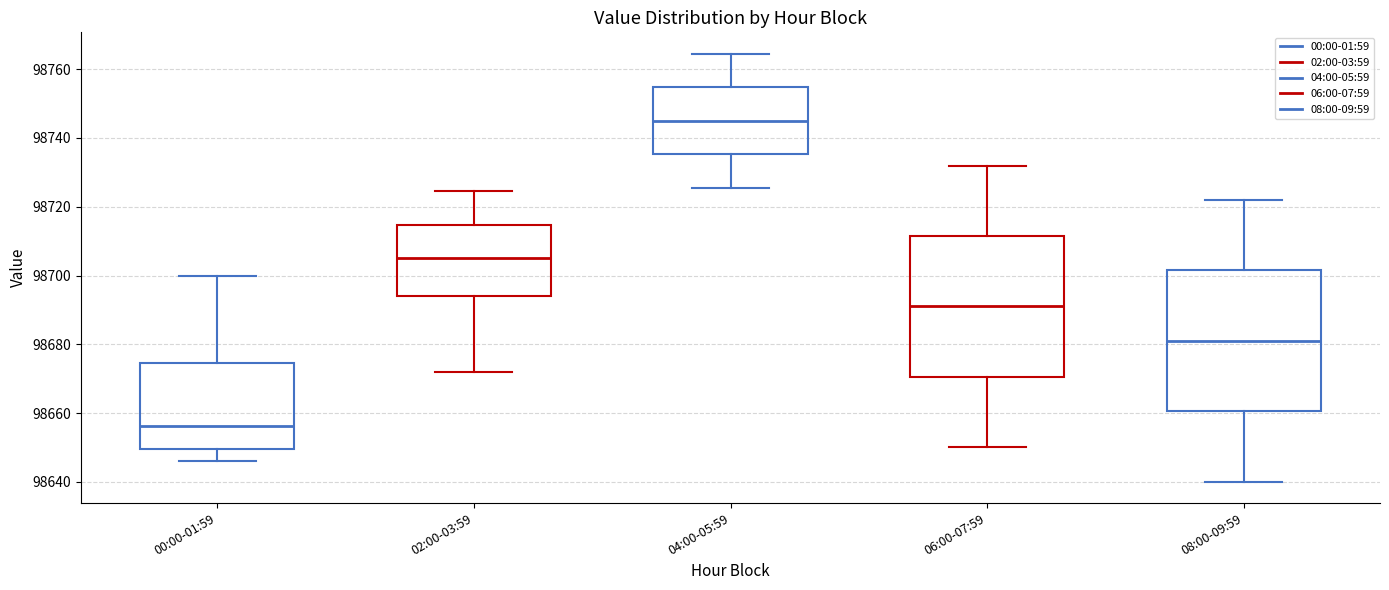

Which box's median line is the lowest?

00:00-01:59